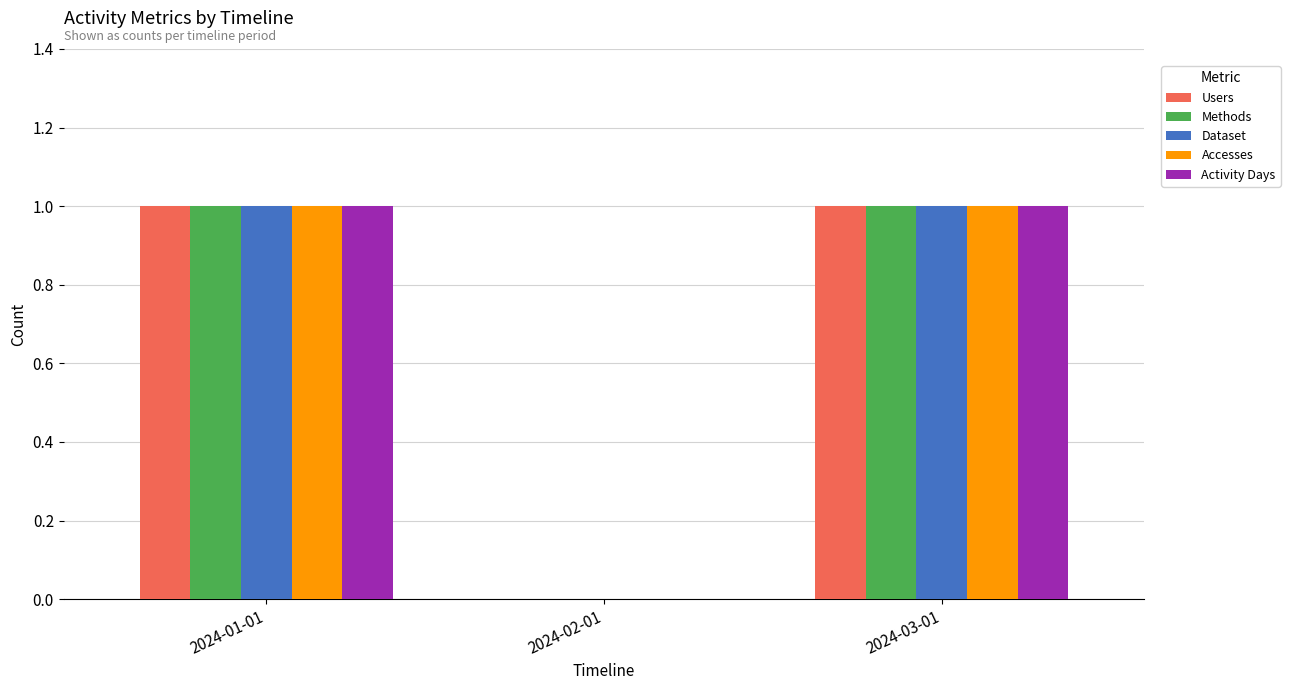

What is the total value across all series at 2024-03-01?

5